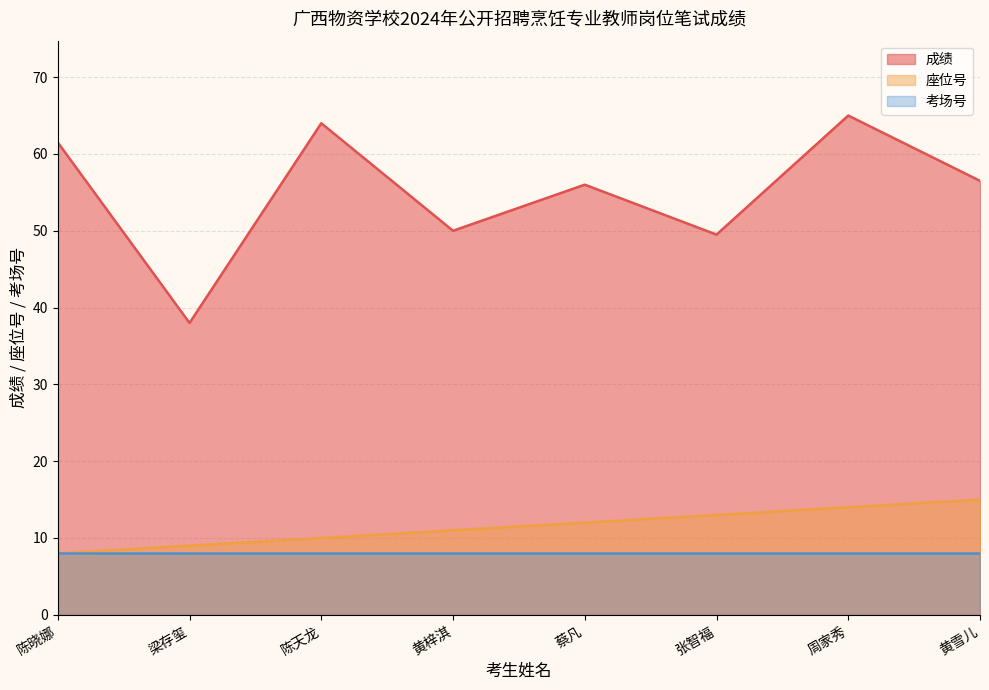

At which category does the chart reach its peak across all series?

周家秀